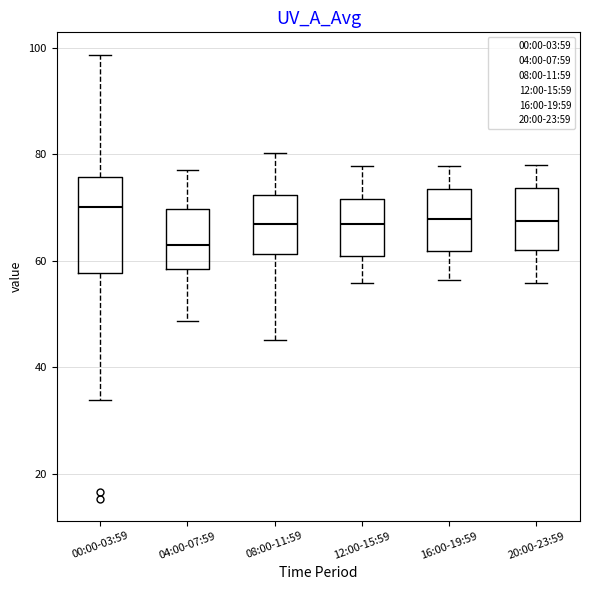

Reading left to right, read every box against the y-axis: the position of its median line, the range the box covers, and the ends of its whiskers. The values are not printed on the chart, so give them approximately, as read against the axis.

00:00-03:59: median 70, box 58 to 76, whiskers 34 to 98
04:00-07:59: median 64, box 58 to 70, whiskers 48 to 78
08:00-11:59: median 66, box 62 to 72, whiskers 46 to 80
12:00-15:59: median 66, box 60 to 72, whiskers 56 to 78
16:00-19:59: median 68, box 62 to 74, whiskers 56 to 78
20:00-23:59: median 68, box 62 to 74, whiskers 56 to 78